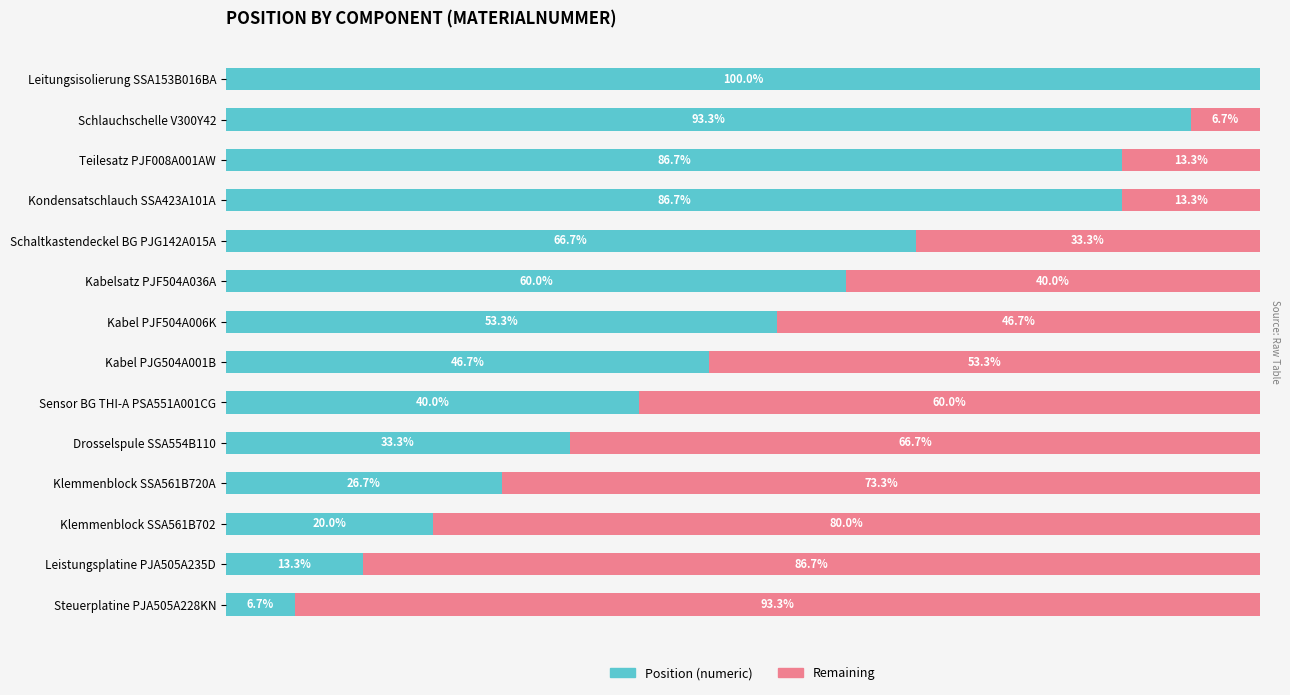

At which label does Position (numeric) reach its peak?

Leitungsisolierung SSA153B016BA